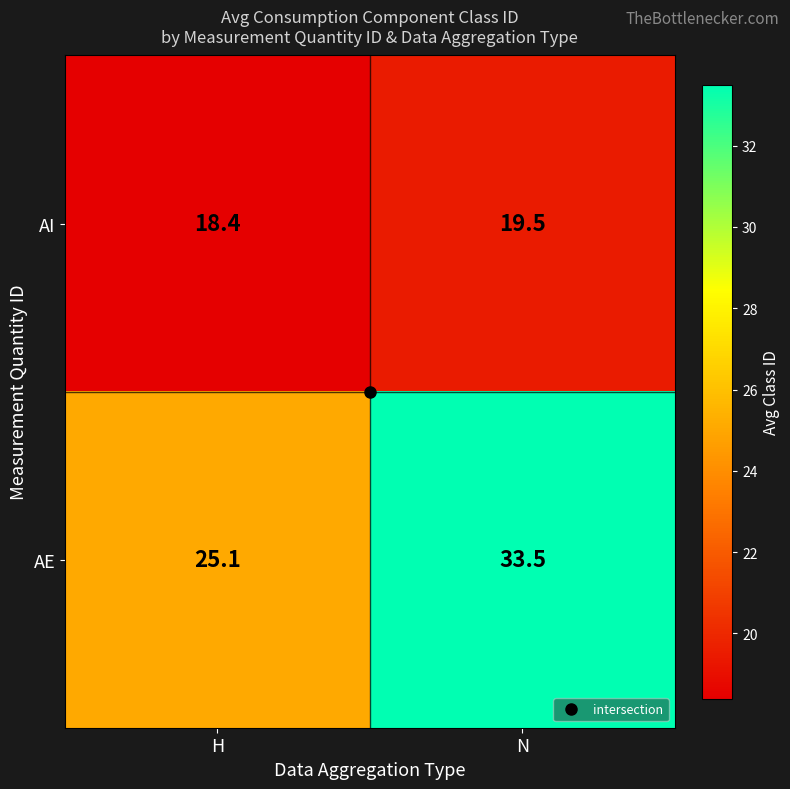

Count the number of categories in the chart.

2